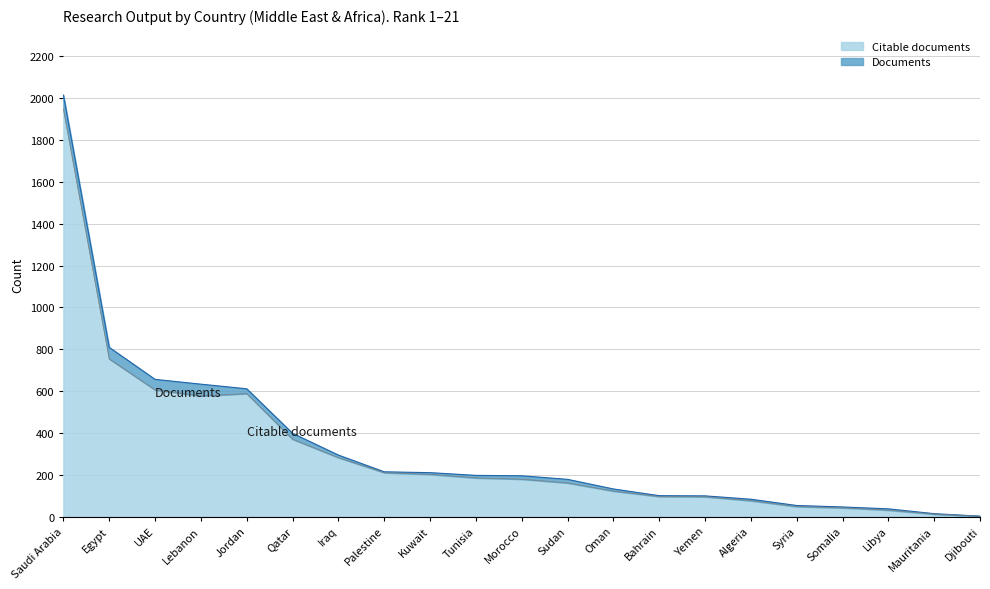

What is the difference between the Citable documents values at Qatar and Egypt?

384